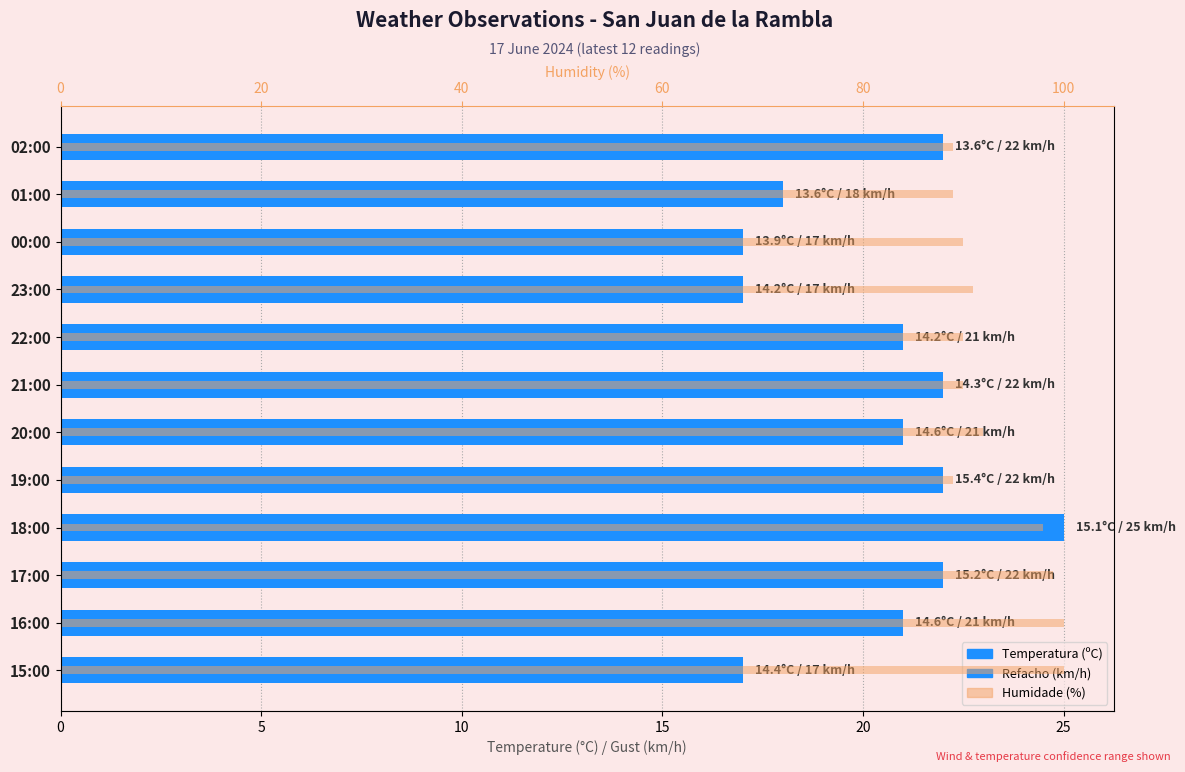

What is the highest value of the Humidade (%) series?

100.0